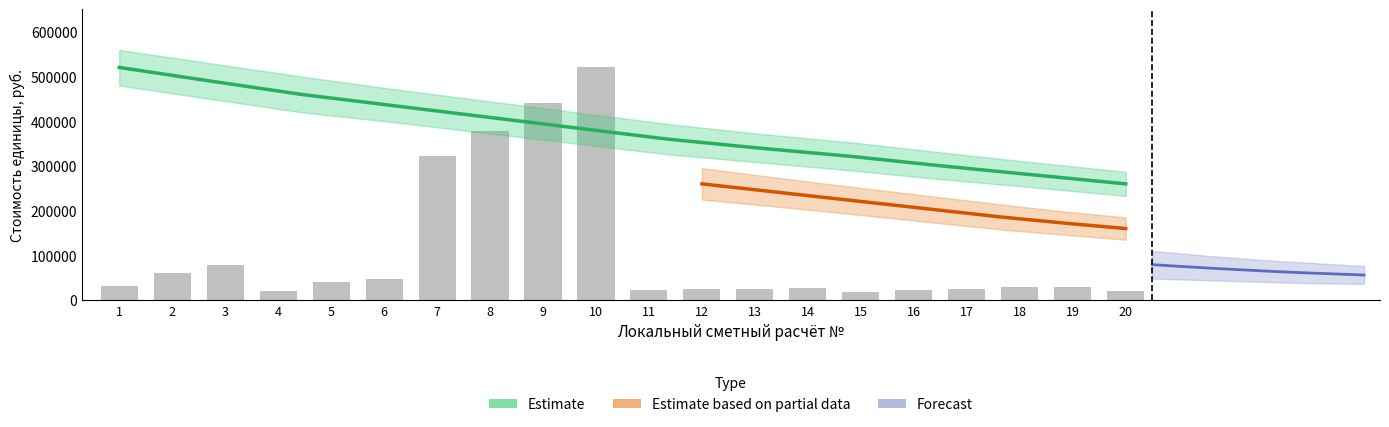

Count the number of categories in the chart.

20